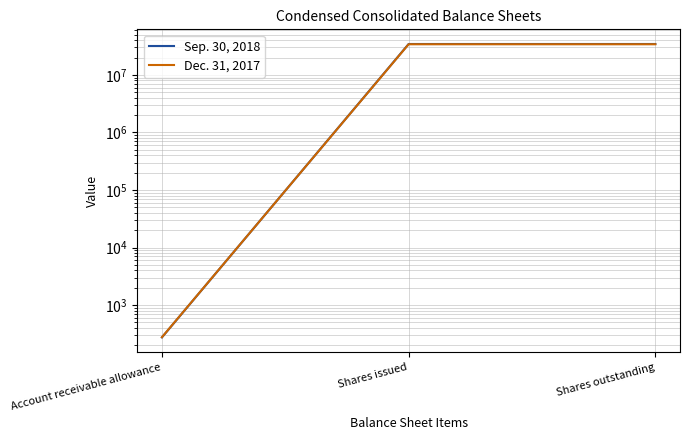

Which series has the widest spread of values?

Sep. 30, 2018